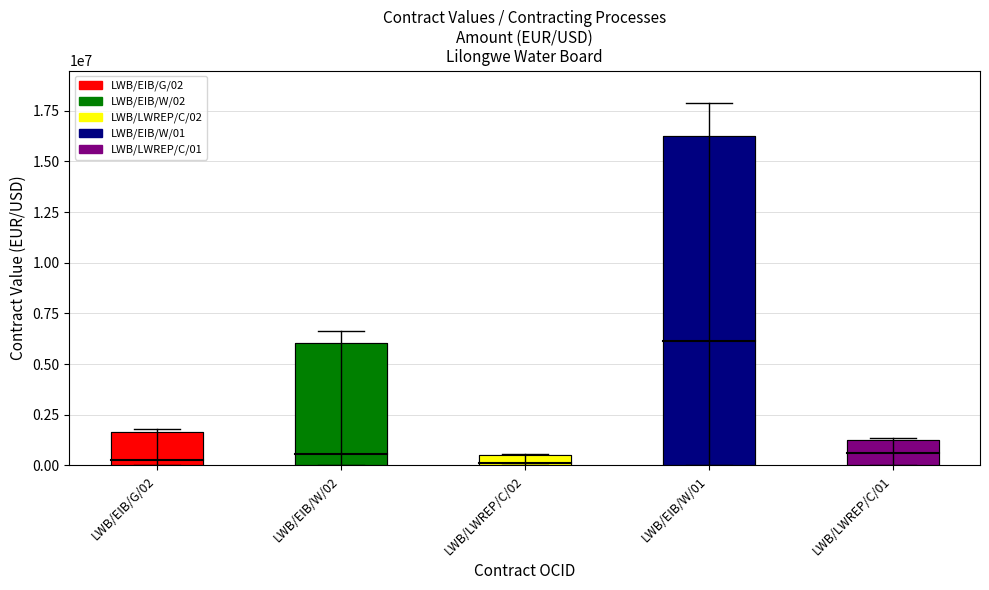

What is the change in value from LWB/EIB/G/02 to LWB/LWREP/C/01?

-405655.0